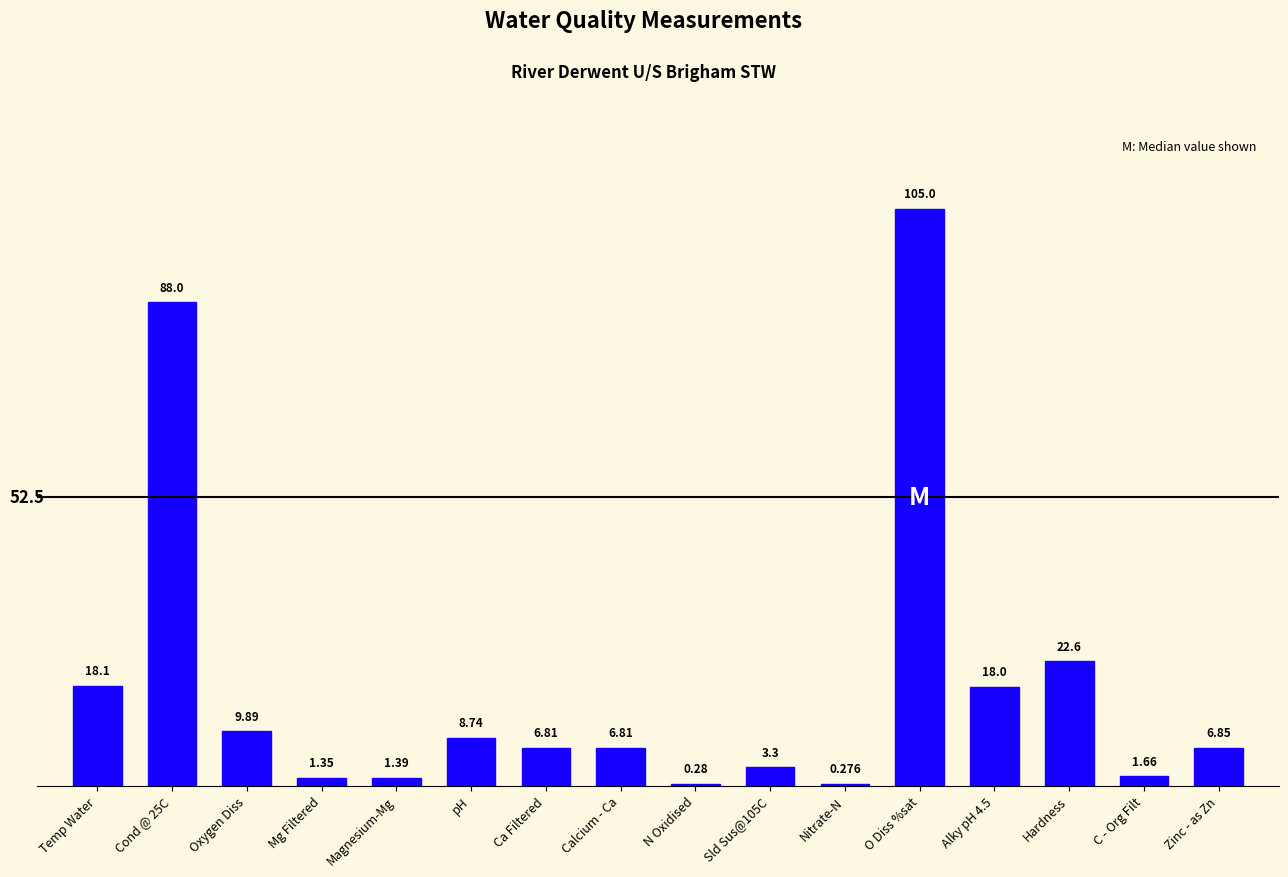

Which has a higher value, Oxygen Diss or Nitrate-N?

Oxygen Diss